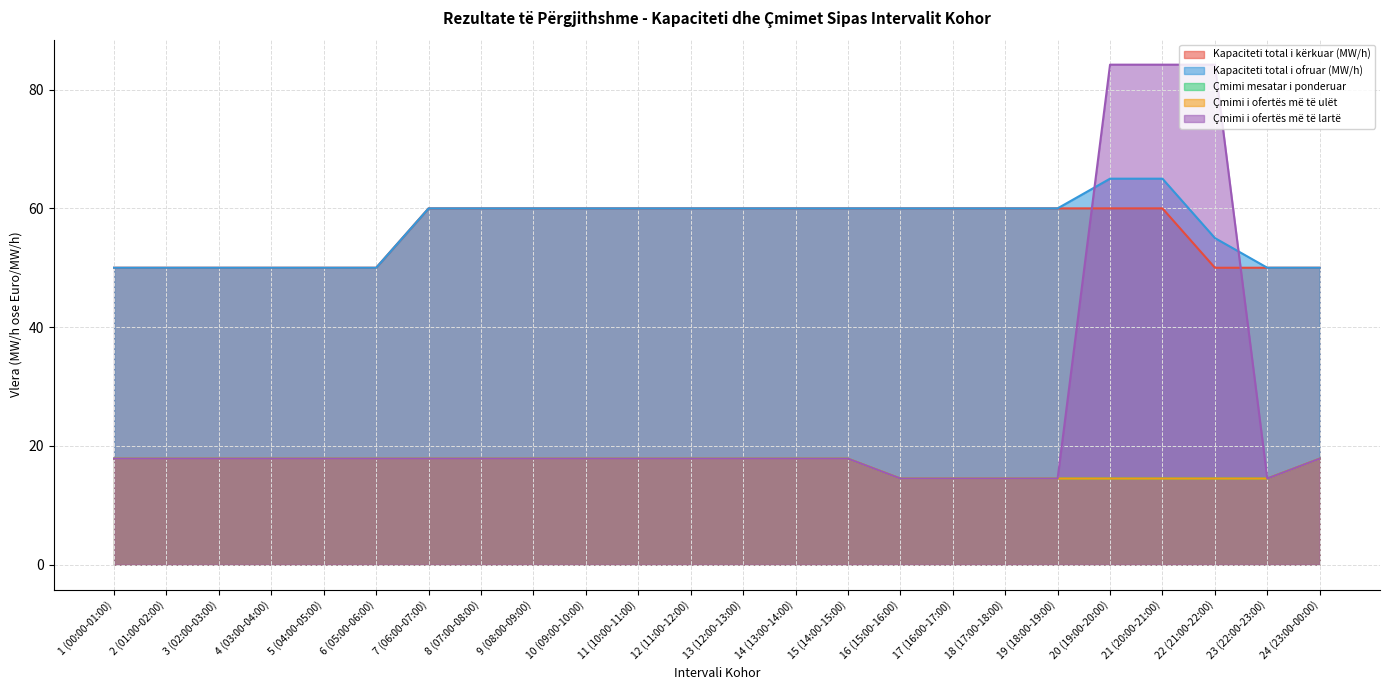

What is the minimum value shown in the chart?

14.5